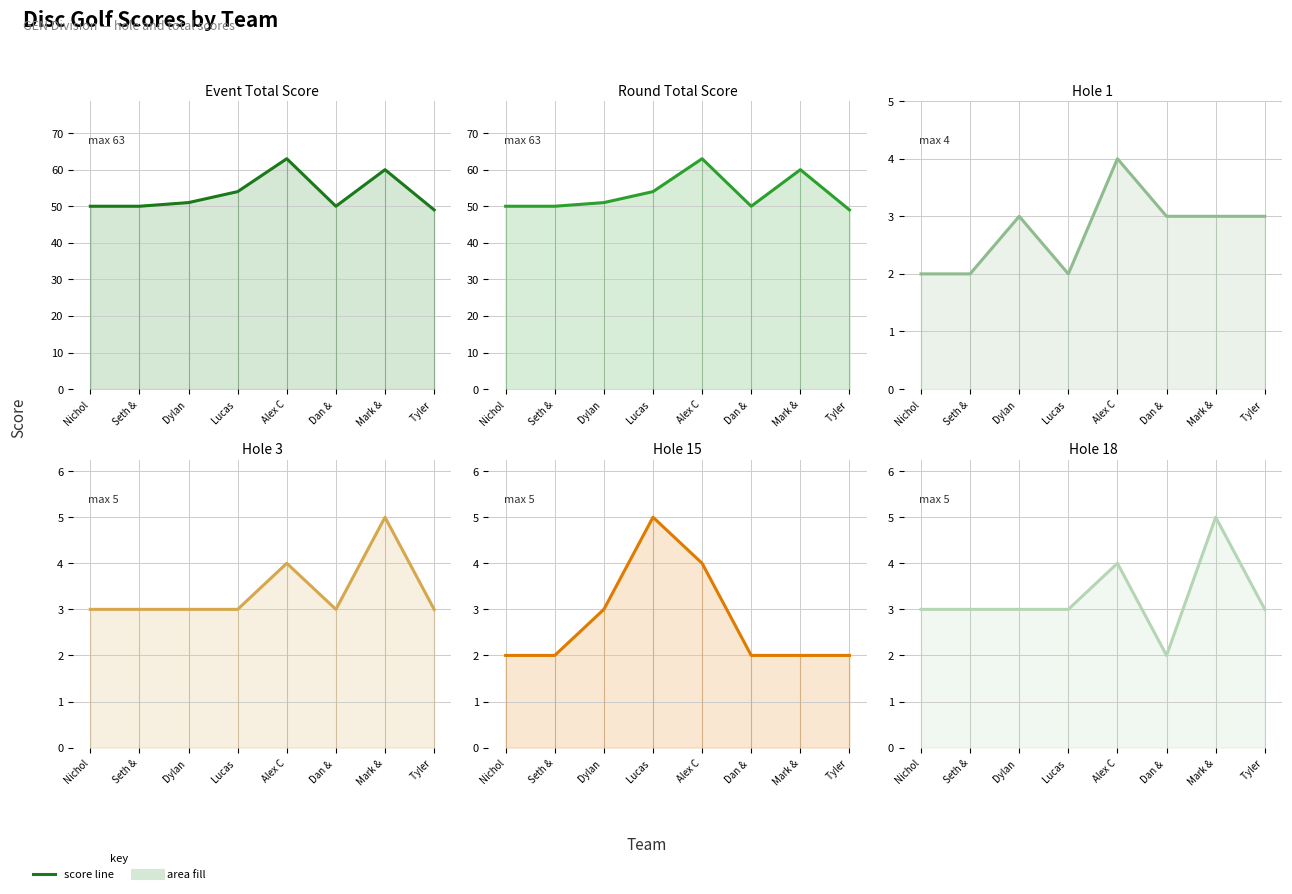

What is the spread (max minus min) of values at Alex C?

59